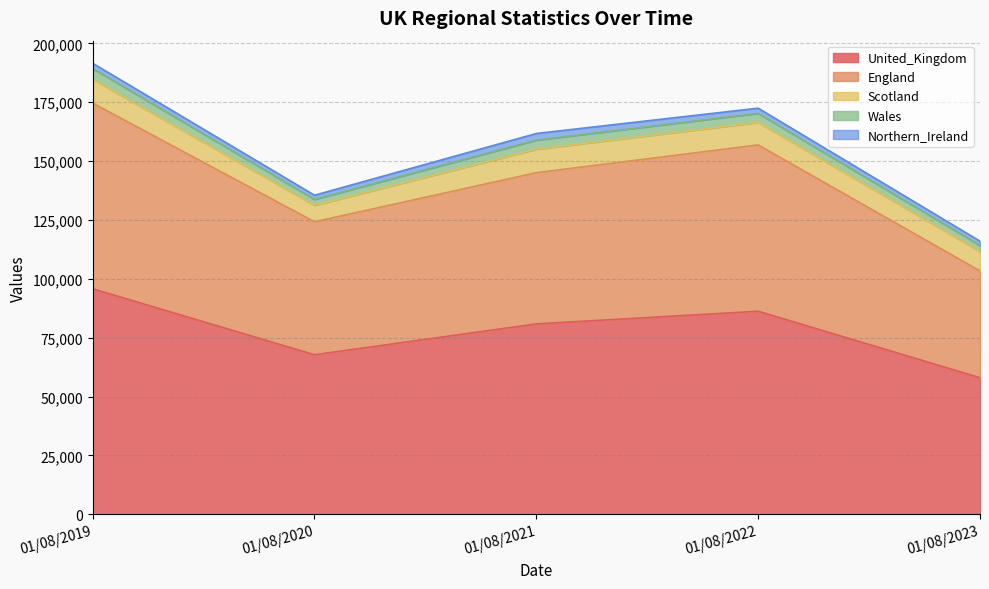

Reading left to right, what are all the values shown in this chart?

United_Kingdom: 01/08/2019=95774.3	01/08/2020=67744.0	01/08/2021=80854.3	01/08/2022=86231.0	01/08/2023=57990.0
England: 01/08/2019=78838.0	01/08/2020=56476.0	01/08/2021=64198.0	01/08/2022=70626.0	01/08/2023=45357.0
Scotland: 01/08/2019=10134.0	01/08/2020=6977.0	01/08/2021=10003.0	01/08/2022=9547.0	01/08/2023=8265.0
Wales: 01/08/2019=4546.0	01/08/2020=2525.0	01/08/2021=3832.0	01/08/2022=3867.0	01/08/2023=2526.0
Northern_Ireland: 01/08/2019=2256.3	01/08/2020=1766.0	01/08/2021=2821.3	01/08/2022=2191.0	01/08/2023=1841.0